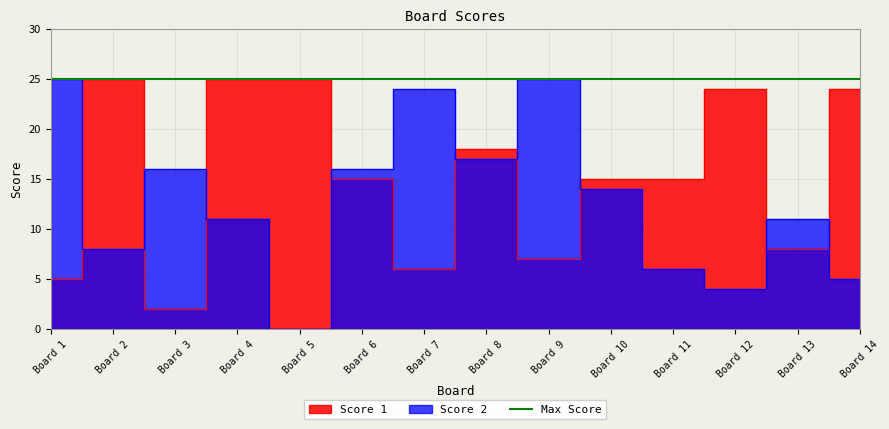

How many data points in Score 2 are above 14?

6